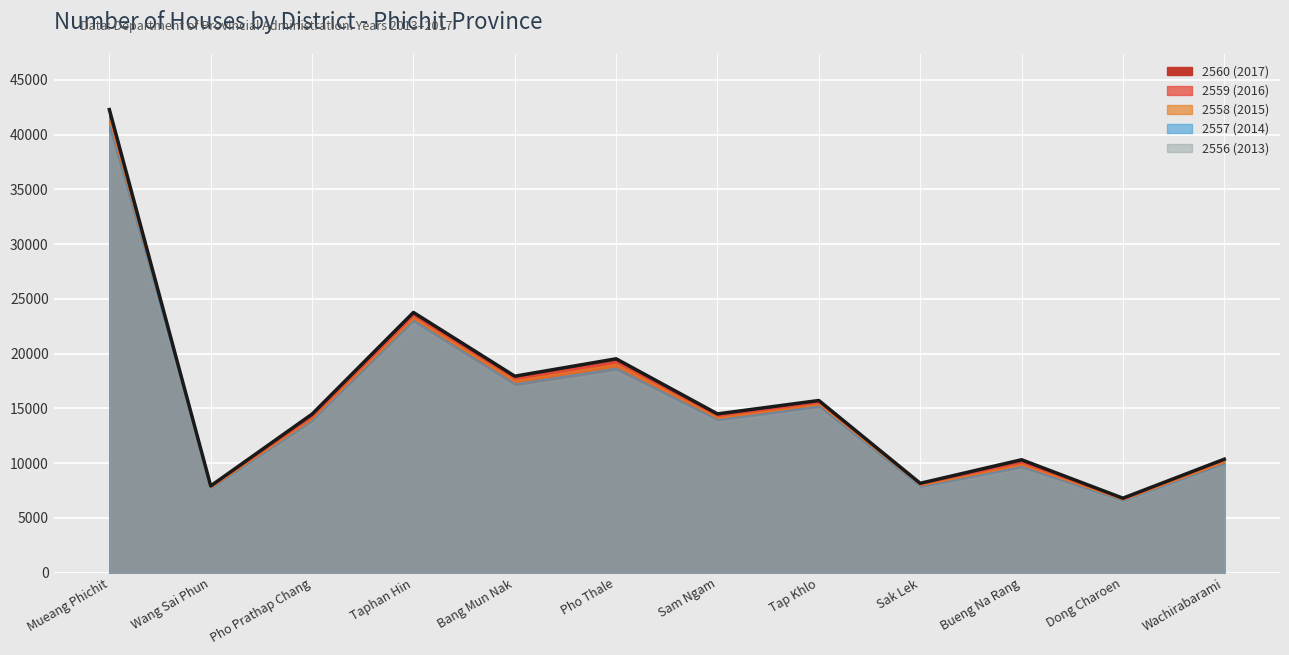

True or false: 2557 (2014) has more than 0 points higher than both neighbors.

True